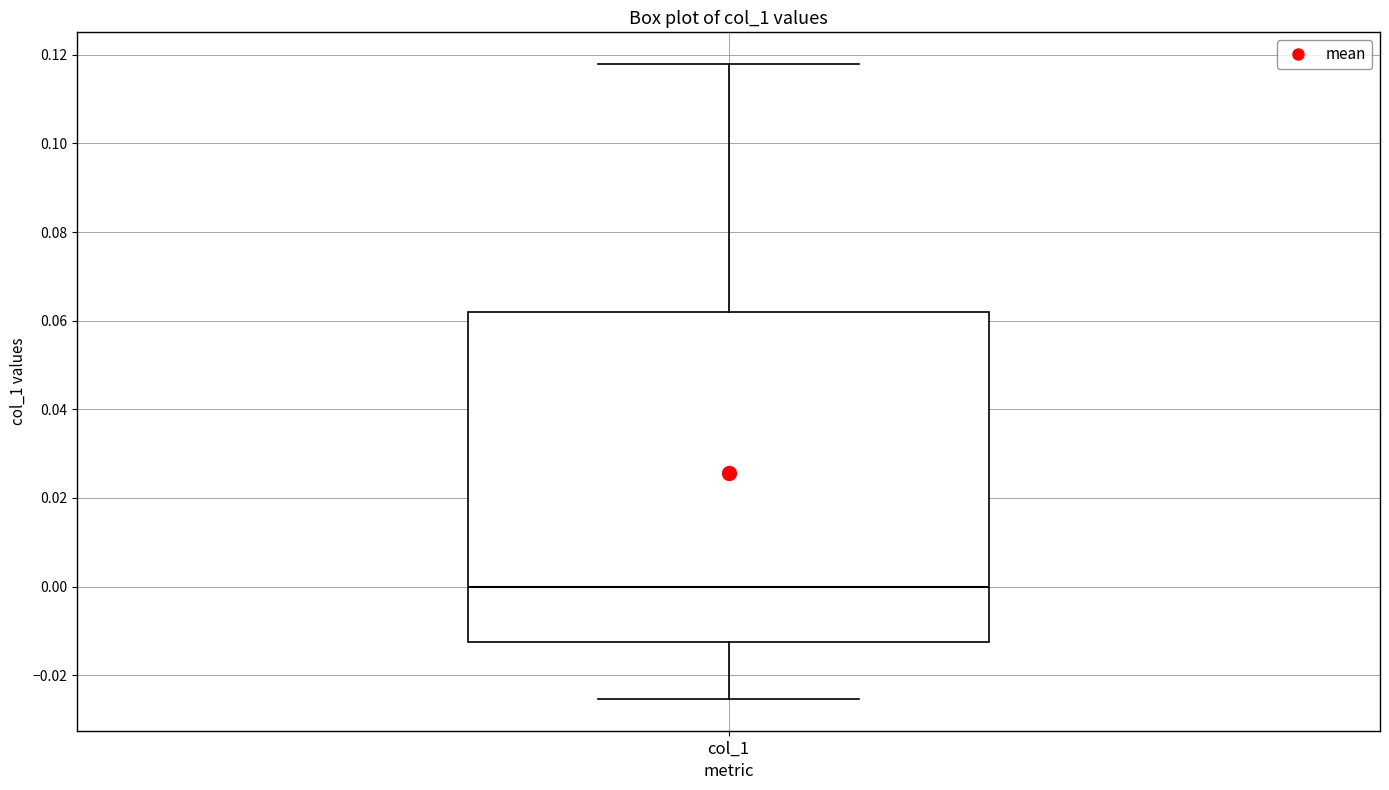

Read this box plot against the y-axis: the position of the median line, the range covered by the box, and the ends of both whiskers. The values are not printed on the chart, so give them approximately, as read against the axis.

median 0.000, box -0.012 to 0.062, whiskers -0.026 to 0.118